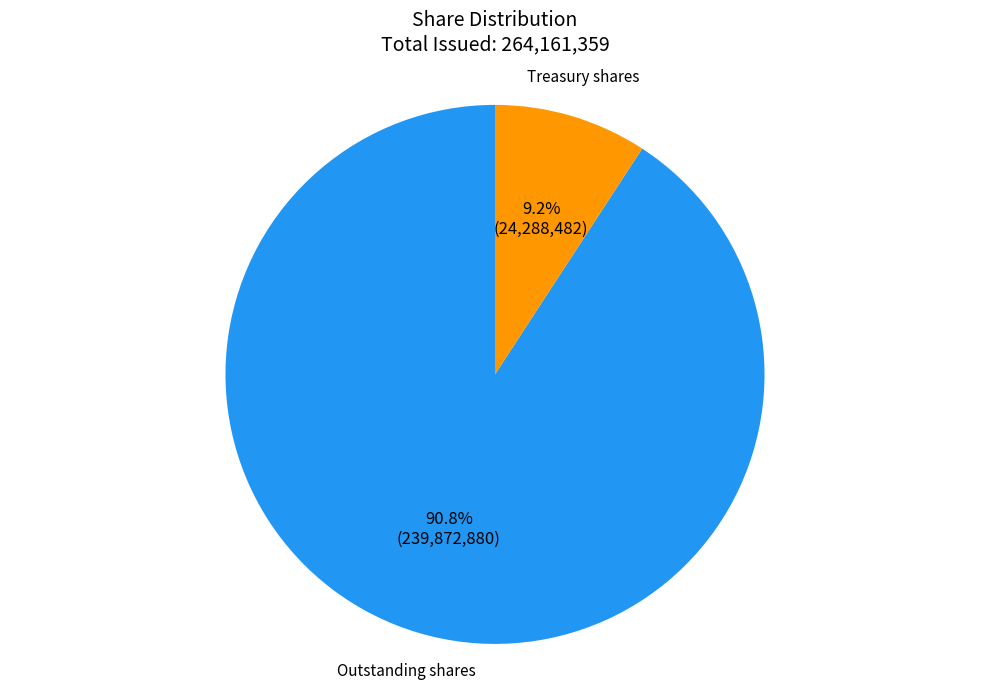

Does any single category account for the majority?

Yes